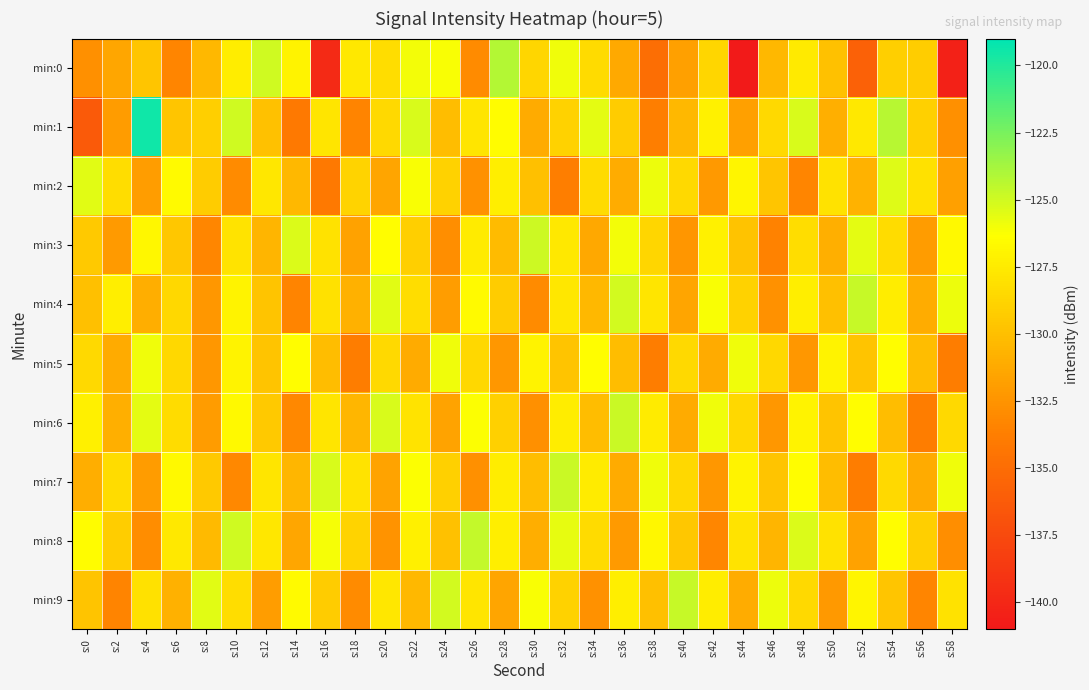

Reading left to right, list all the values displayed in this chart.

min:0: s:0=-132.7	s:2=-131.5	s:4=-129.6	s:6=-133.3	s:8=-130.4	s:10=-127.4	s:12=-125.0	s:14=-127.0	s:16=-139.8	s:18=-127.6	s:20=-128.2	s:22=-126.0	s:24=-126.2	s:26=-132.9	s:28=-124.2	s:30=-128.6	s:32=-125.9	s:34=-128.4	s:36=-131.2	s:38=-134.9	s:40=-131.8	s:42=-128.7	s:44=-140.9	s:46=-130.4	s:48=-127.5	s:50=-129.9	s:52=-135.8	s:54=-129.1	s:56=-129.2	s:58=-140.4
min:1: s:0=-136.3	s:2=-132.0	s:4=-119.5	s:6=-129.6	s:8=-129.1	s:10=-125.0	s:12=-129.9	s:14=-134.1	s:16=-127.8	s:18=-133.4	s:20=-128.5	s:22=-125.2	s:24=-130.1	s:26=-127.8	s:28=-126.5	s:30=-131.2	s:32=-128.9	s:34=-125.6	s:36=-129.3	s:38=-133.7	s:40=-130.4	s:42=-127.1	s:44=-131.8	s:46=-128.5	s:48=-125.2	s:50=-130.9	s:52=-127.6	s:54=-124.3	s:56=-129.0	s:58=-132.7
min:2: s:0=-125.5	s:2=-128.2	s:4=-131.9	s:6=-126.6	s:8=-129.3	s:10=-133.0	s:12=-127.7	s:14=-130.4	s:16=-134.1	s:18=-128.8	s:20=-131.5	s:22=-126.2	s:24=-128.9	s:26=-132.6	s:28=-127.3	s:30=-130.0	s:32=-133.7	s:34=-128.4	s:36=-131.1	s:38=-125.8	s:40=-128.5	s:42=-132.2	s:44=-126.9	s:46=-129.6	s:48=-133.3	s:50=-128.0	s:52=-130.7	s:54=-125.4	s:56=-128.1	s:58=-131.8
min:3: s:0=-129.4	s:2=-132.1	s:4=-126.8	s:6=-129.5	s:8=-133.2	s:10=-127.9	s:12=-130.6	s:14=-125.3	s:16=-128.0	s:18=-131.7	s:20=-126.4	s:22=-129.1	s:24=-132.8	s:26=-127.5	s:28=-130.2	s:30=-124.9	s:32=-127.6	s:34=-131.3	s:36=-126.0	s:38=-128.7	s:40=-132.4	s:42=-127.1	s:44=-129.8	s:46=-133.5	s:48=-128.2	s:50=-130.9	s:52=-125.6	s:54=-128.3	s:56=-132.0	s:58=-126.7
min:4: s:0=-130.0	s:2=-127.3	s:4=-131.0	s:6=-128.6	s:8=-132.3	s:10=-127.0	s:12=-129.7	s:14=-133.4	s:16=-128.1	s:18=-130.8	s:20=-125.5	s:22=-128.2	s:24=-131.9	s:26=-126.6	s:28=-129.3	s:30=-133.0	s:32=-127.7	s:34=-130.4	s:36=-125.1	s:38=-127.8	s:40=-131.5	s:42=-126.2	s:44=-128.9	s:46=-132.6	s:48=-127.3	s:50=-130.0	s:52=-124.7	s:54=-127.4	s:56=-131.1	s:58=-125.8
min:5: s:0=-128.5	s:2=-131.2	s:4=-125.9	s:6=-128.6	s:8=-132.3	s:10=-127.0	s:12=-129.7	s:14=-126.4	s:16=-130.1	s:18=-133.8	s:20=-128.5	s:22=-131.2	s:24=-125.9	s:26=-128.6	s:28=-132.3	s:30=-127.0	s:32=-129.7	s:34=-126.4	s:36=-130.1	s:38=-133.8	s:40=-128.5	s:42=-131.2	s:44=-125.9	s:46=-128.6	s:48=-132.3	s:50=-127.0	s:52=-129.7	s:54=-126.4	s:56=-130.1	s:58=-133.8
min:6: s:0=-127.2	s:2=-130.9	s:4=-125.6	s:6=-128.3	s:8=-132.0	s:10=-126.7	s:12=-129.4	s:14=-133.1	s:16=-127.8	s:18=-130.5	s:20=-125.2	s:22=-127.9	s:24=-131.6	s:26=-126.3	s:28=-129.0	s:30=-132.7	s:32=-127.4	s:34=-130.1	s:36=-124.8	s:38=-127.5	s:40=-131.2	s:42=-125.9	s:44=-128.6	s:46=-132.3	s:48=-127.0	s:50=-129.7	s:52=-126.4	s:54=-130.1	s:56=-133.8	s:58=-128.5
min:7: s:0=-131.0	s:2=-128.3	s:4=-132.0	s:6=-126.7	s:8=-129.4	s:10=-133.1	s:12=-127.8	s:14=-130.5	s:16=-125.2	s:18=-127.9	s:20=-131.6	s:22=-126.3	s:24=-129.0	s:26=-132.7	s:28=-127.4	s:30=-130.1	s:32=-124.8	s:34=-127.5	s:36=-131.2	s:38=-125.9	s:40=-128.6	s:42=-132.3	s:44=-127.0	s:46=-129.7	s:48=-126.4	s:50=-130.1	s:52=-133.8	s:54=-128.5	s:56=-131.2	s:58=-125.9
min:8: s:0=-126.5	s:2=-129.2	s:4=-132.9	s:6=-127.6	s:8=-130.3	s:10=-125.0	s:12=-127.7	s:14=-131.4	s:16=-126.1	s:18=-128.8	s:20=-132.5	s:22=-127.2	s:24=-129.9	s:26=-124.6	s:28=-127.3	s:30=-131.0	s:32=-125.7	s:34=-128.4	s:36=-132.1	s:38=-126.8	s:40=-129.5	s:42=-133.2	s:44=-127.9	s:46=-130.6	s:48=-125.3	s:50=-128.0	s:52=-131.7	s:54=-126.4	s:56=-129.1	s:58=-132.8
min:9: s:0=-129.7	s:2=-133.4	s:4=-128.1	s:6=-130.8	s:8=-125.5	s:10=-128.2	s:12=-131.9	s:14=-126.6	s:16=-129.3	s:18=-133.0	s:20=-127.7	s:22=-130.4	s:24=-125.1	s:26=-127.8	s:28=-131.5	s:30=-126.2	s:32=-128.9	s:34=-132.6	s:36=-127.3	s:38=-130.0	s:40=-124.7	s:42=-127.4	s:44=-131.1	s:46=-125.8	s:48=-128.5	s:50=-132.2	s:52=-126.9	s:54=-129.6	s:56=-133.3	s:58=-128.0